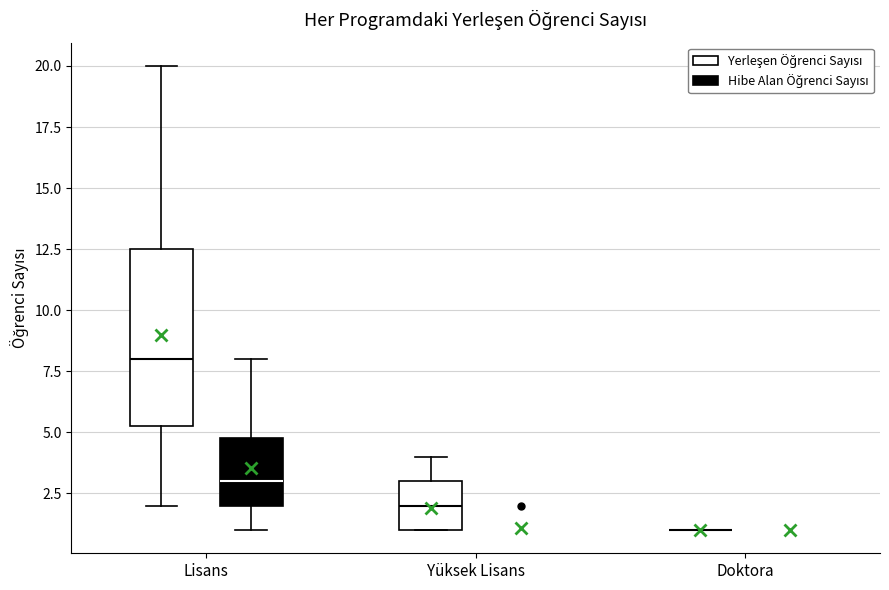

Reading left to right, read every box against the y-axis: the position of its median line, the range the box covers, and the ends of its whiskers. The values are not printed on the chart, so give them approximately, as read against the axis.

Lisans (Yerleşen Öğrenci Sayısı): median 8.0, box 5.5 to 12.5, whiskers 2.0 to 20.0
Lisans (Hibe Alan Öğrenci Sayısı): median 3.0, box 2.0 to 5.0, whiskers 1.0 to 8.0
Yüksek Lisans (Yerleşen Öğrenci Sayısı): median 2.0, box 1.0 to 3.0, whiskers 1.0 to 4.0
Yüksek Lisans (Hibe Alan Öğrenci Sayısı): box collapsed to a line at 1.0, whiskers 1.0 to 1.0
Doktora (Yerleşen Öğrenci Sayısı): box collapsed to a line at 1.0, whiskers 1.0 to 1.0
Doktora (Hibe Alan Öğrenci Sayısı): box collapsed to a line at 1.0, whiskers 1.0 to 1.0